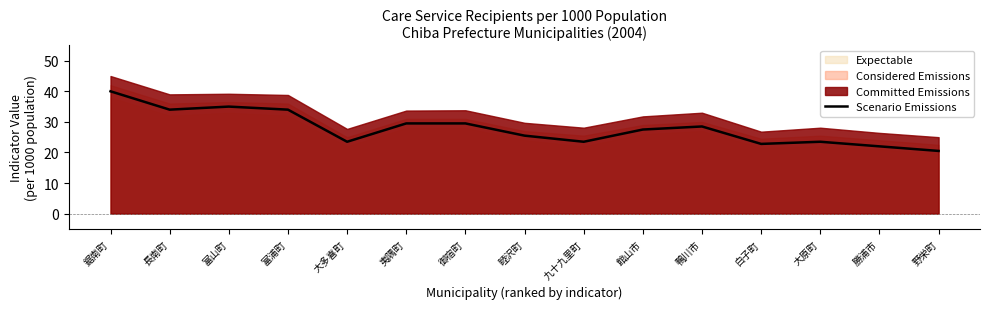

Which has a higher value, 鴨川市 or 館山市?

鴨川市